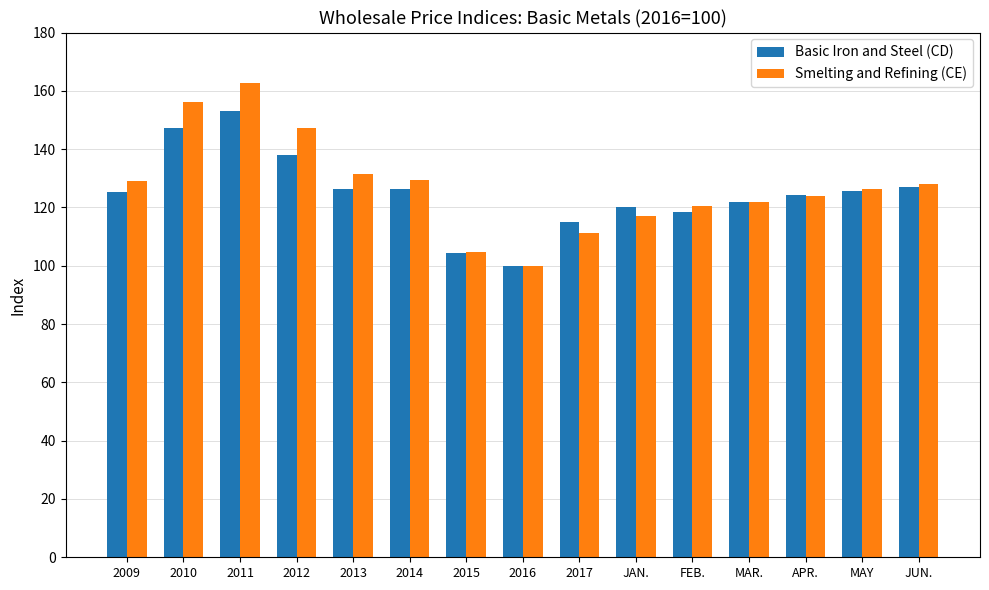

What is the sum of all Smelting and Refining (CE) values?

1909.7